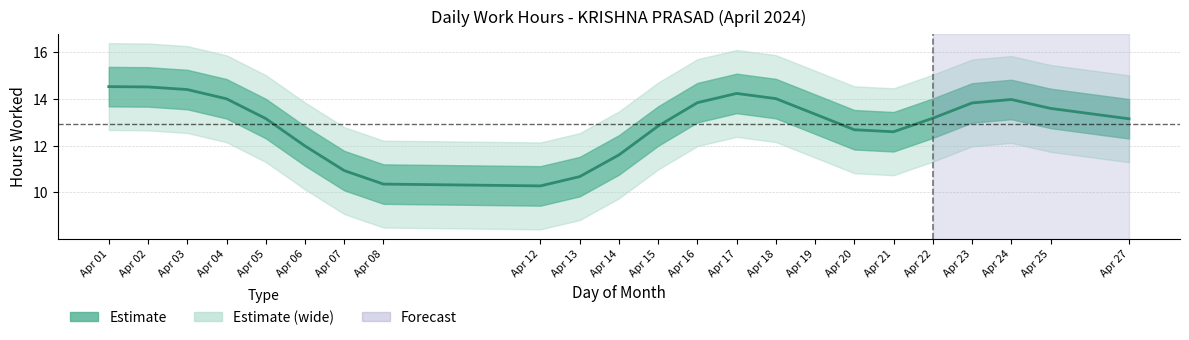

How many interior local valleys (lower than both neighbors) does the data have?

2